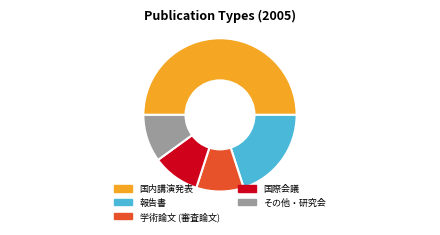

Is 国際会議 the majority of the pie?

No